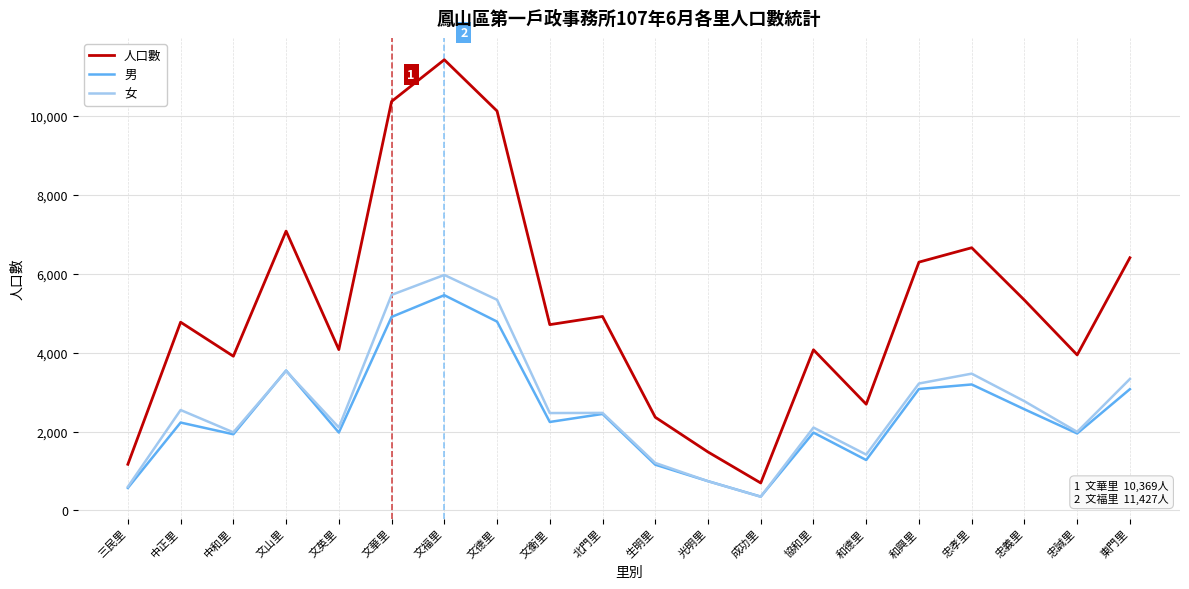

True or false: 人口數 and 男 cross at least once.

False